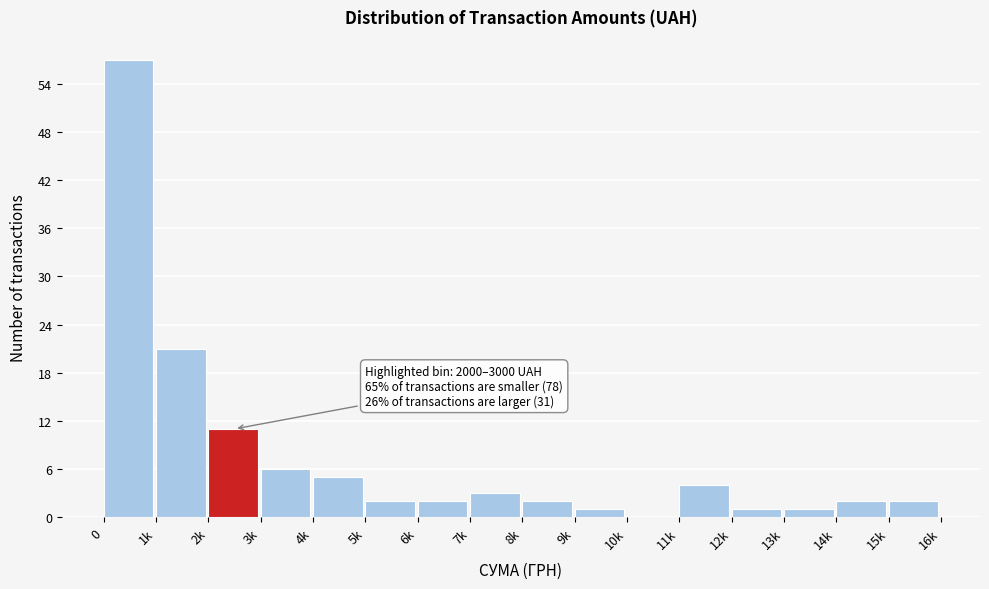

Reading left to right, what are all the values shown in this chart?

0=57	1k=21	2k=11	3k=6	4k=5	5k=2	6k=2	7k=3	8k=2	9k=1	10k=0	11k=4	12k=1	13k=1	14k=2	15k=2